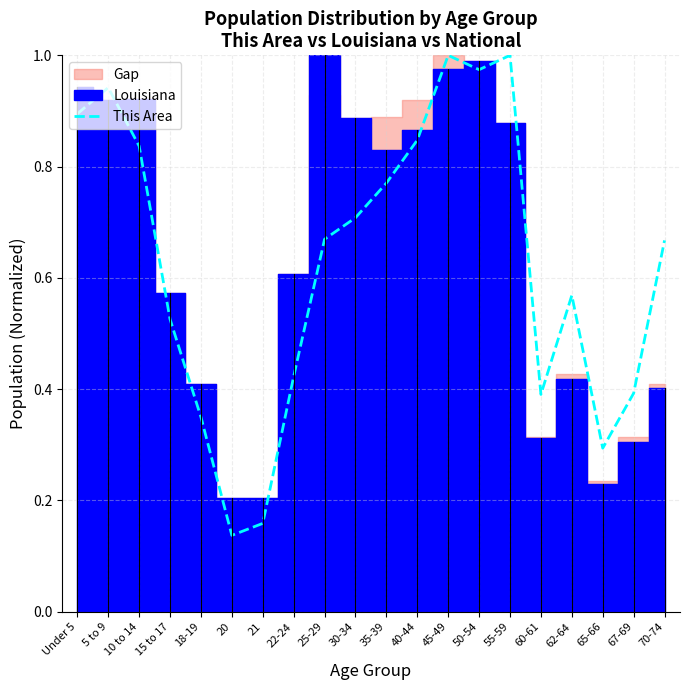

The value of This Area at Under 5 is 0.5. True or false?

False